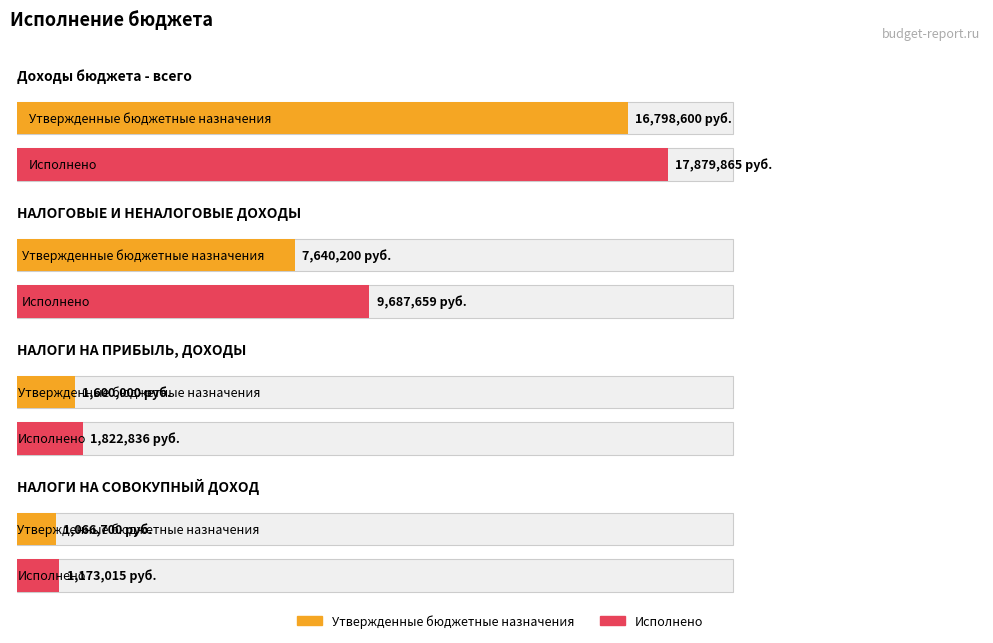

What value does the Утвержденные бюджетные назначения series have at Доходы бюджета - всего?

16798599.9